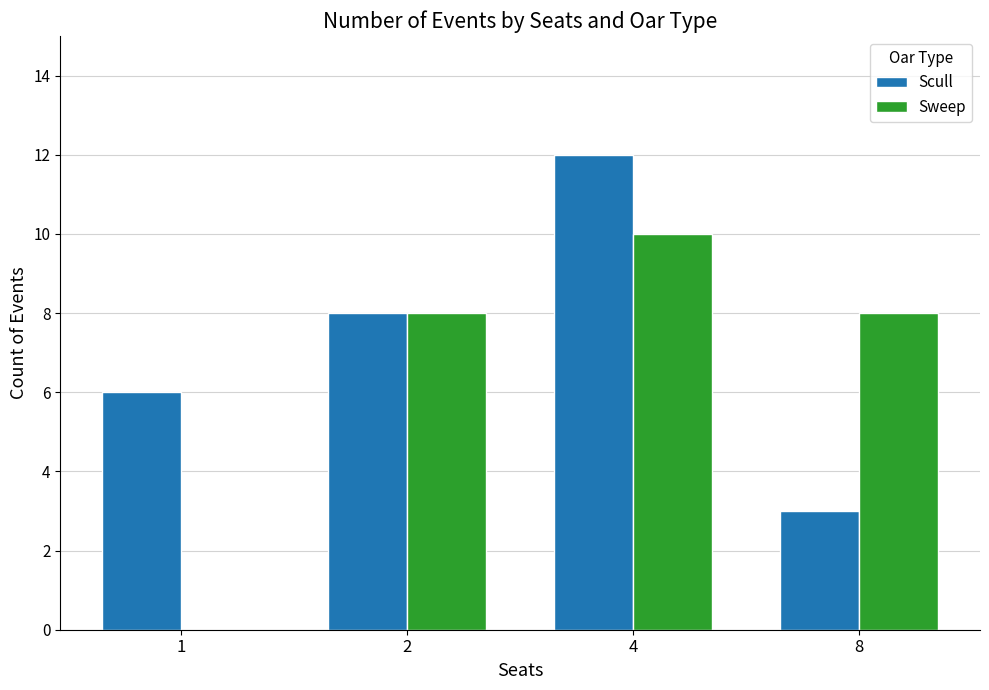

The value of Sweep at 2 is 8. True or false?

True